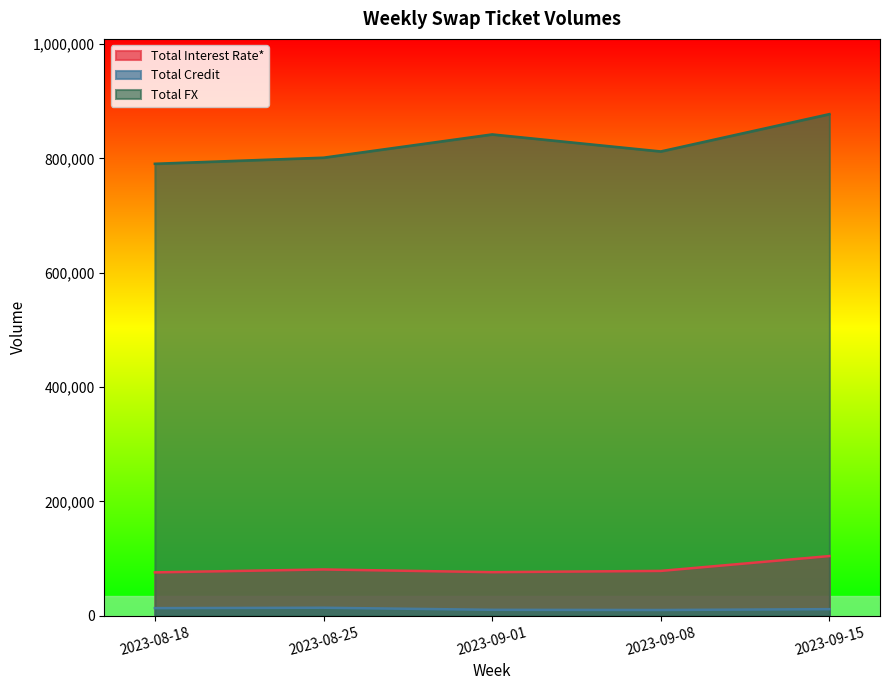

What is the greatest value displayed?

877562